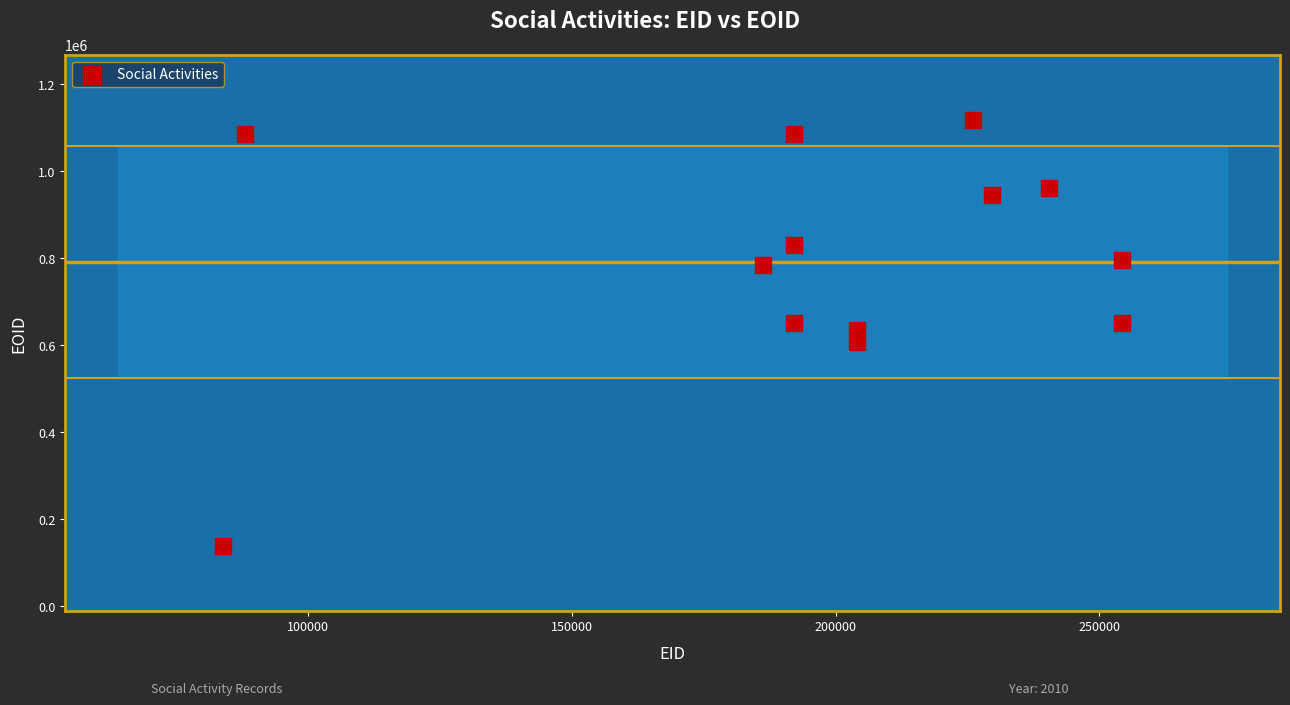

What is the range of Y values (max minus min)?

979337